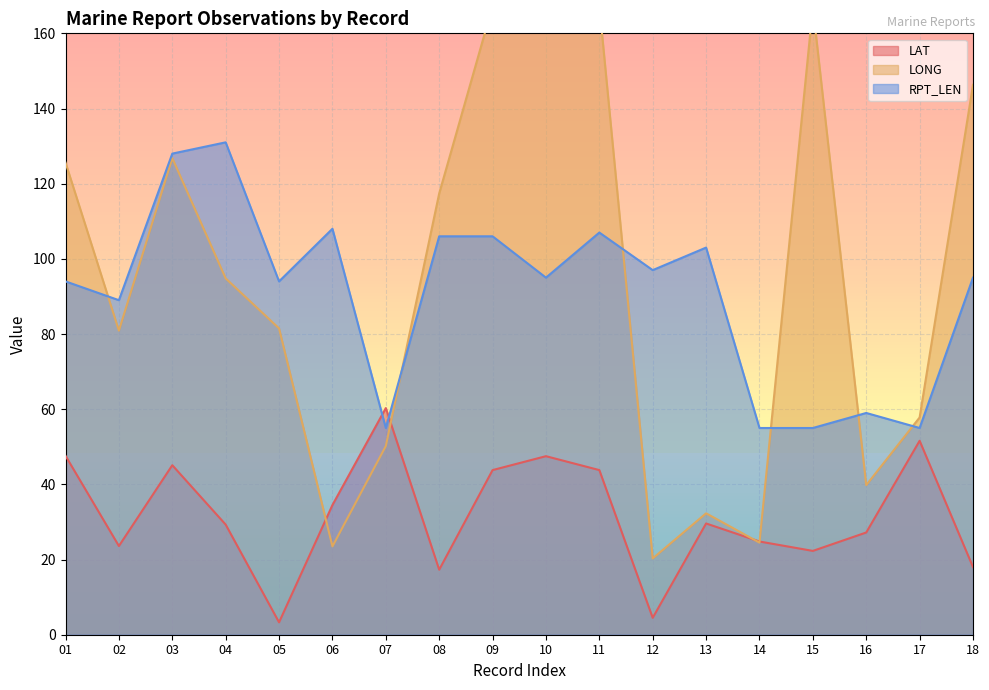

What is the average value of the RPT_LEN series?

90.7